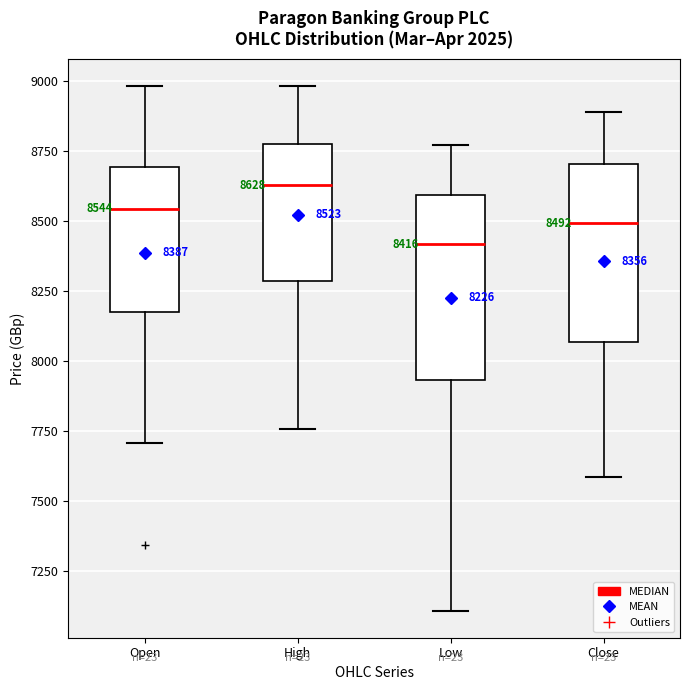

Which box has the highest median line?

High